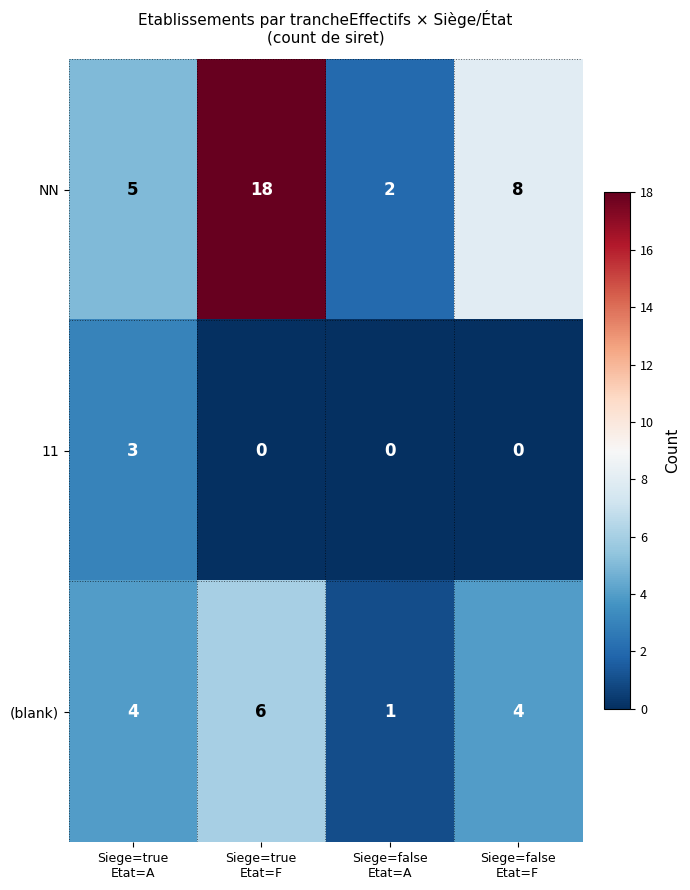

What is the maximum value shown in the chart?

18